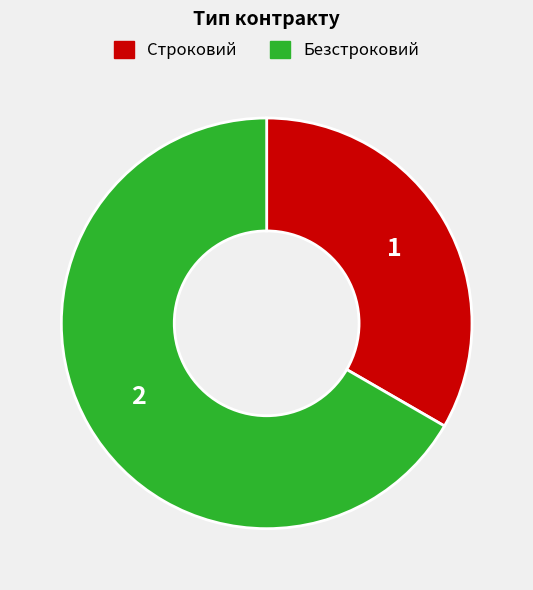

What is the largest slice in the pie chart?

Безстроковий